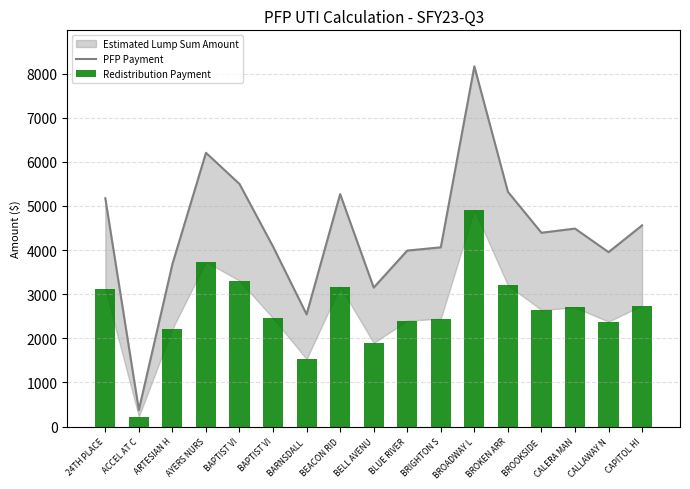

Reading left to right, extract all data points from this chart.

PFP Payment: 5175.0	376.2	3682.5	6205.0	5498.8	4078.8	2543.8	5268.8	3150.0	3988.8	4062.5	8163.8	5321.2	4392.5	4487.5	3953.8	4560.0
Redistribution Payment: 3113.8	226.4	2215.7	3733.5	3308.6	2454.2	1530.5	3170.2	1895.3	2400.0	2444.4	4912.1	3201.8	2642.9	2700.1	2378.9	2743.7